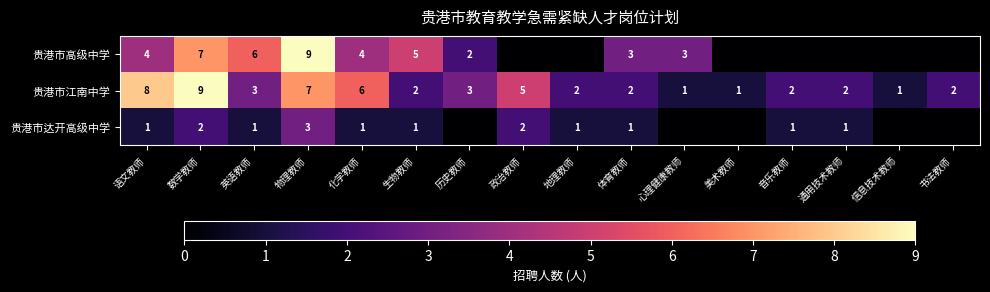

Is the value of 贵港市达开高级中学 at 化学教师 greater than the value of 贵港市高级中学 at 语文教师?

No